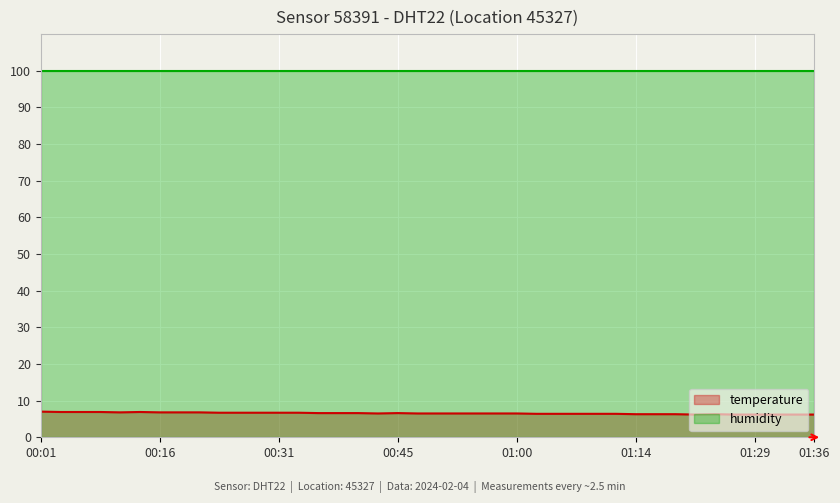

What is the sum of the values at 00:33 and 00:55?

13.2